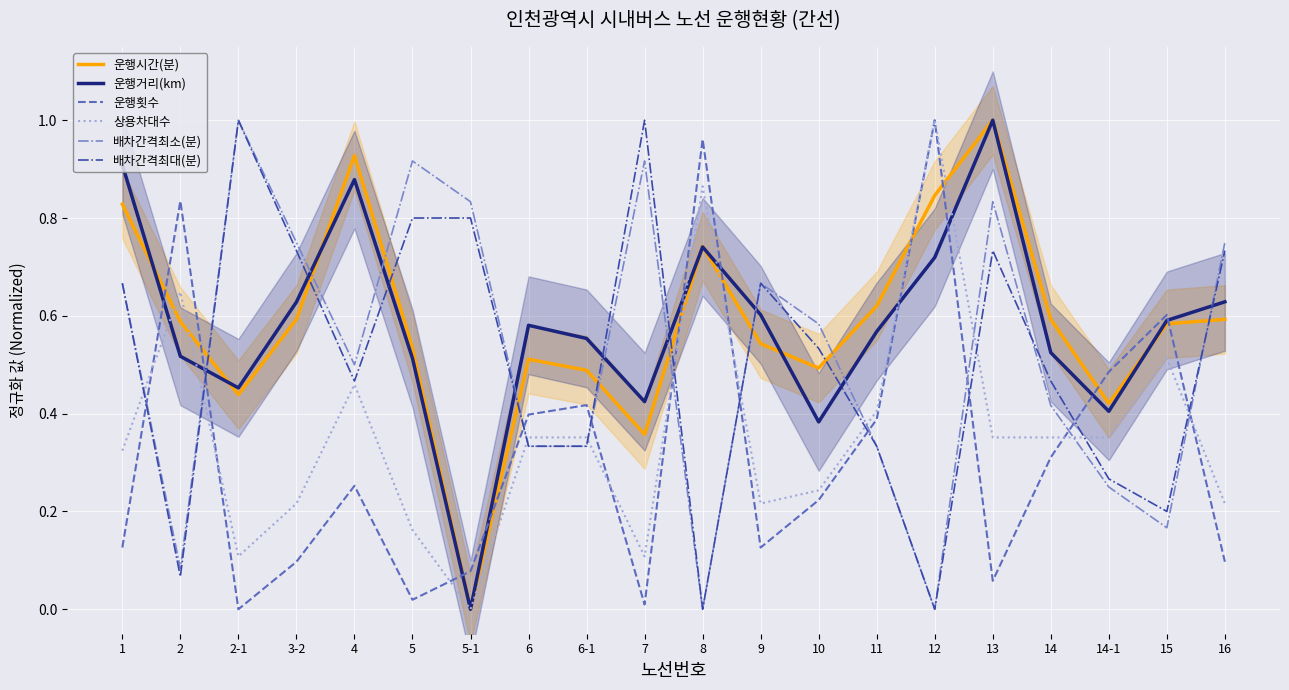

Which series has the largest total across all categories?

운행시간(분)